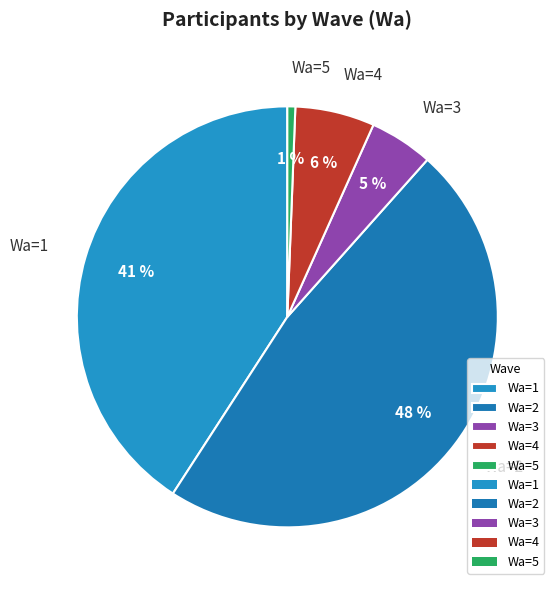

Does Wa=3 represent more than half of the total?

No